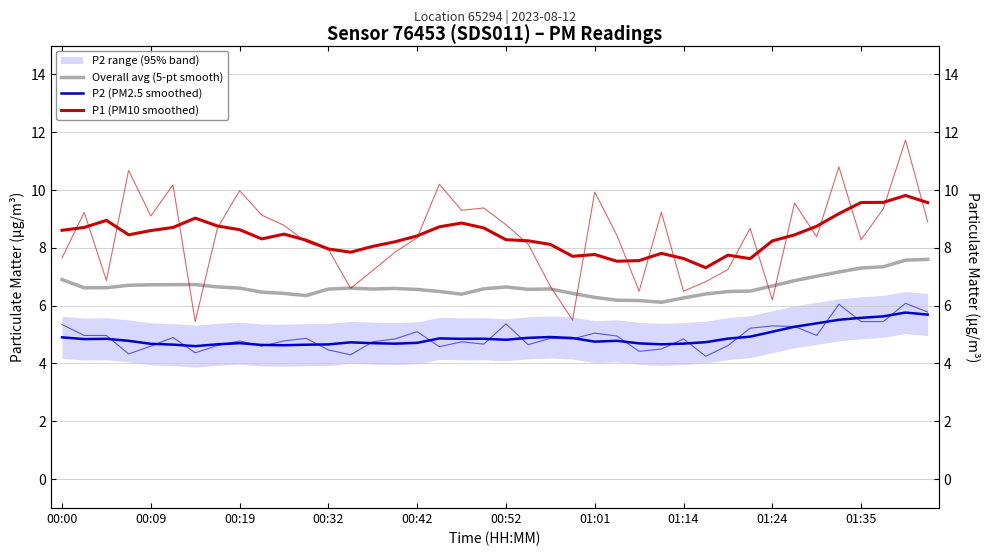

Is the value of P1 (PM10 smoothed) at 27 greater than the value of Overall avg (5-pt smooth) at 35?

Yes